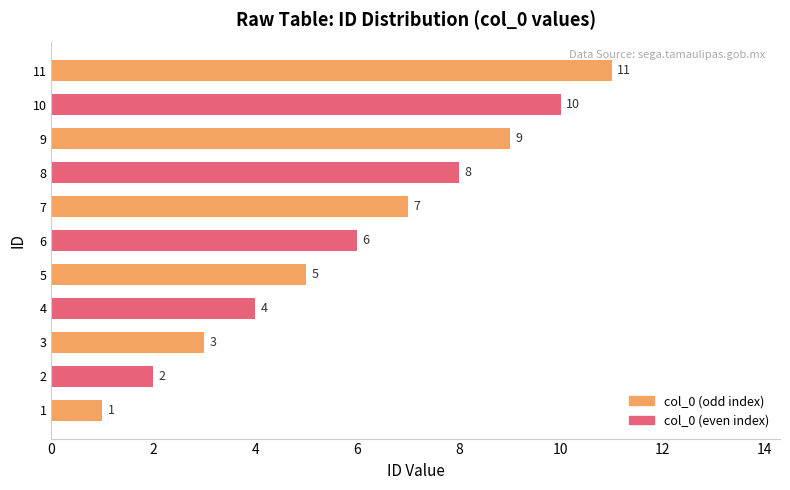

What is the sum of the values at 11 and 8?

19